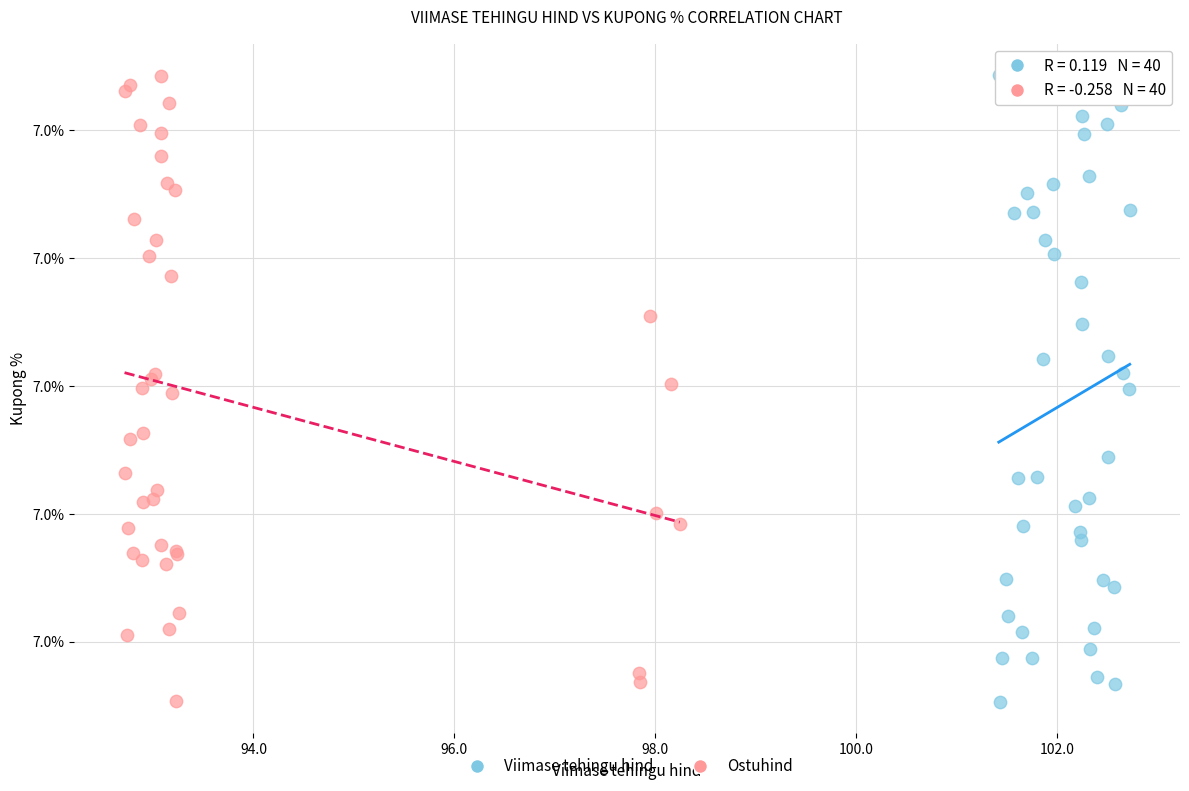

What are all the series names shown in the legend?

Viimase tehingu hind, Ostuhind